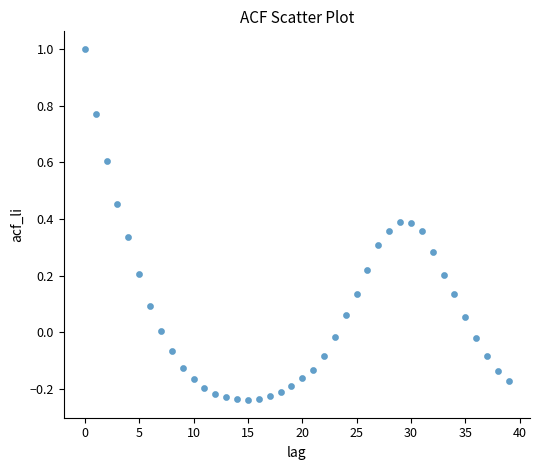

What is the range of Y values (max minus min)?

1.2